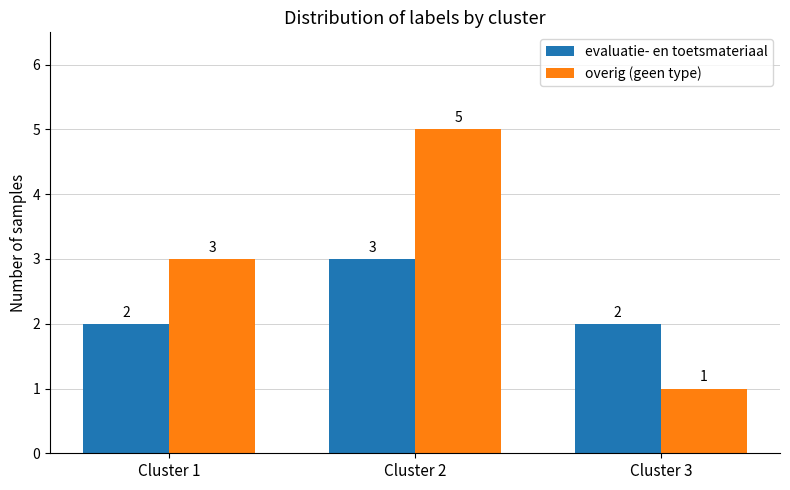

Which category has the highest value across all series?

Cluster 2